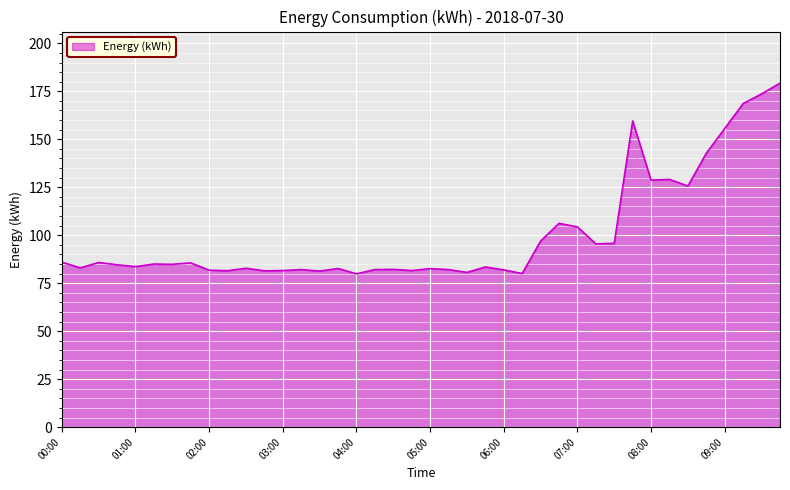

What is the minimum value shown in the chart?

79.9